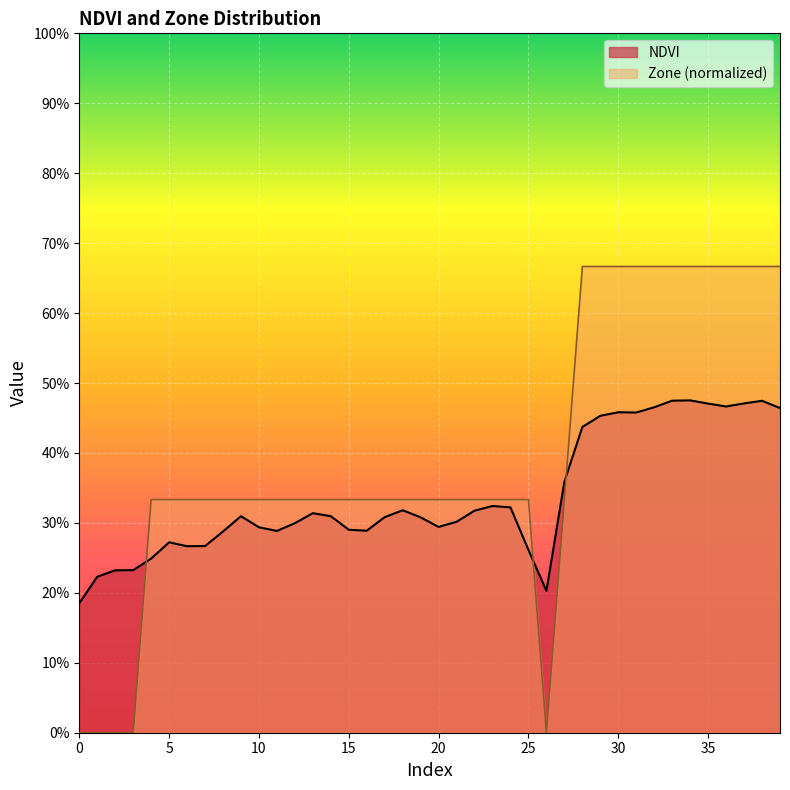

Which has a higher value, 33 or 11?

33